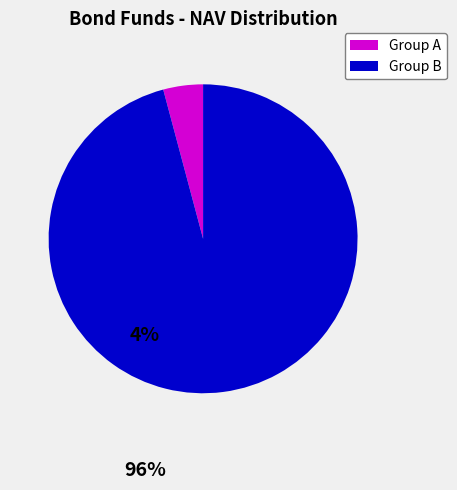

How many segments does this pie chart have?

2